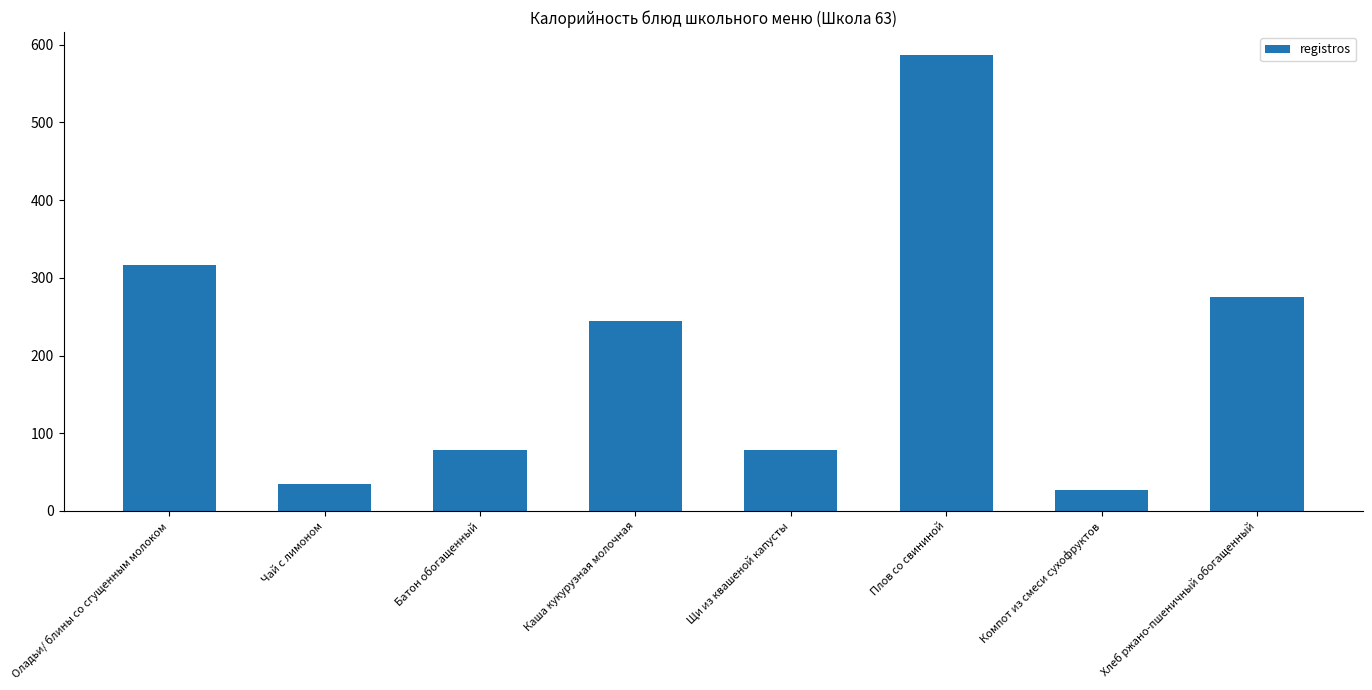

What is the label of the 7th bar from the right?

Чай с лимоном